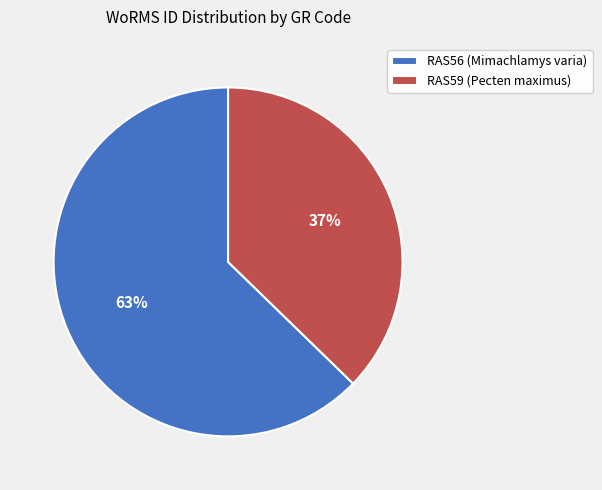

Combined, do RAS56 (Mimachlamys varia) and RAS59 (Pecten maximus) account for over 50%?

Yes